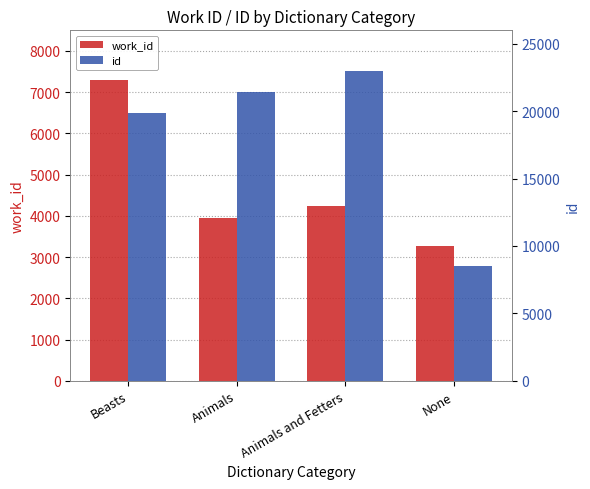

At which label does work_id first exceed 4229?

Beasts